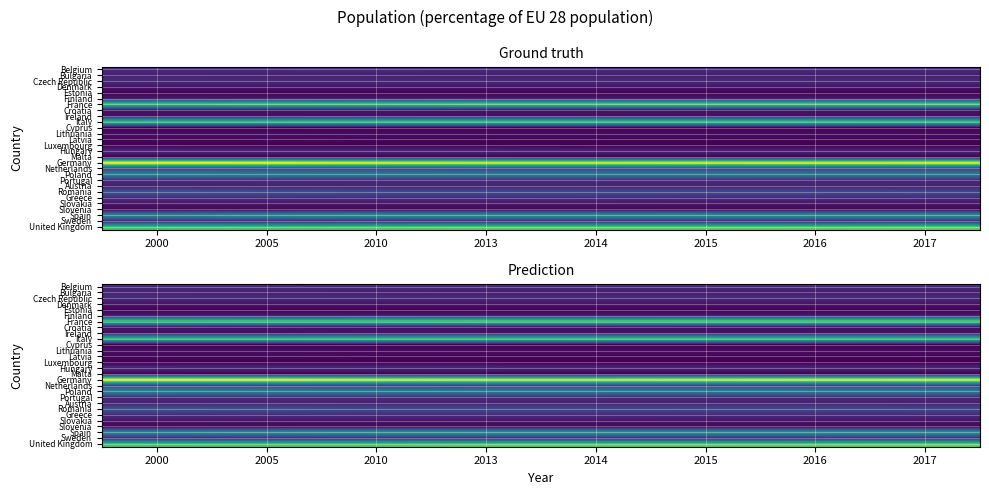

Between 2013 and 2016, which is larger?

2013